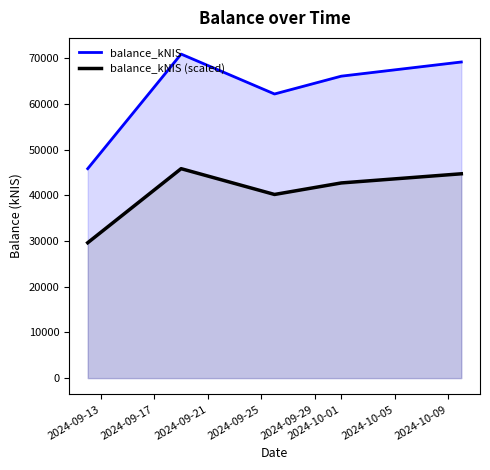

True or false: balance_kNIS (scaled) has more than 0 points higher than both neighbors.

True